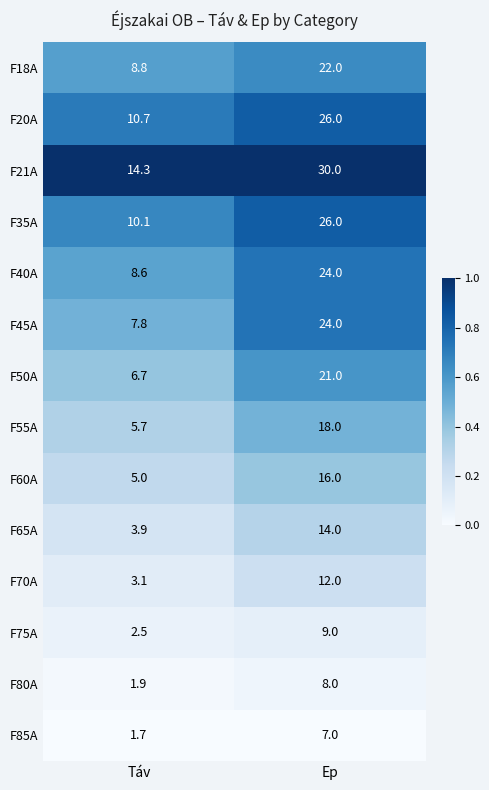

The value of F45A at Ep is 12.9. True or false?

False